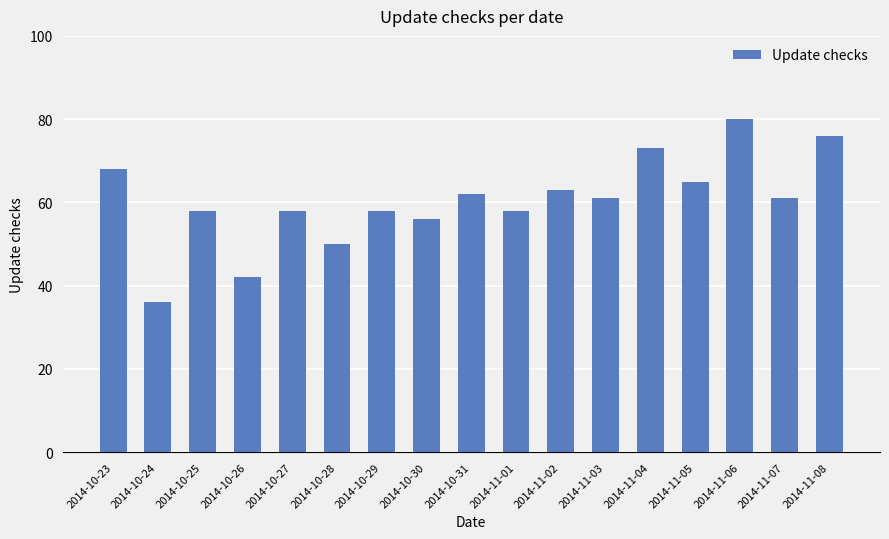

What is the change in value from 2014-10-25 to 2014-11-08?

+18